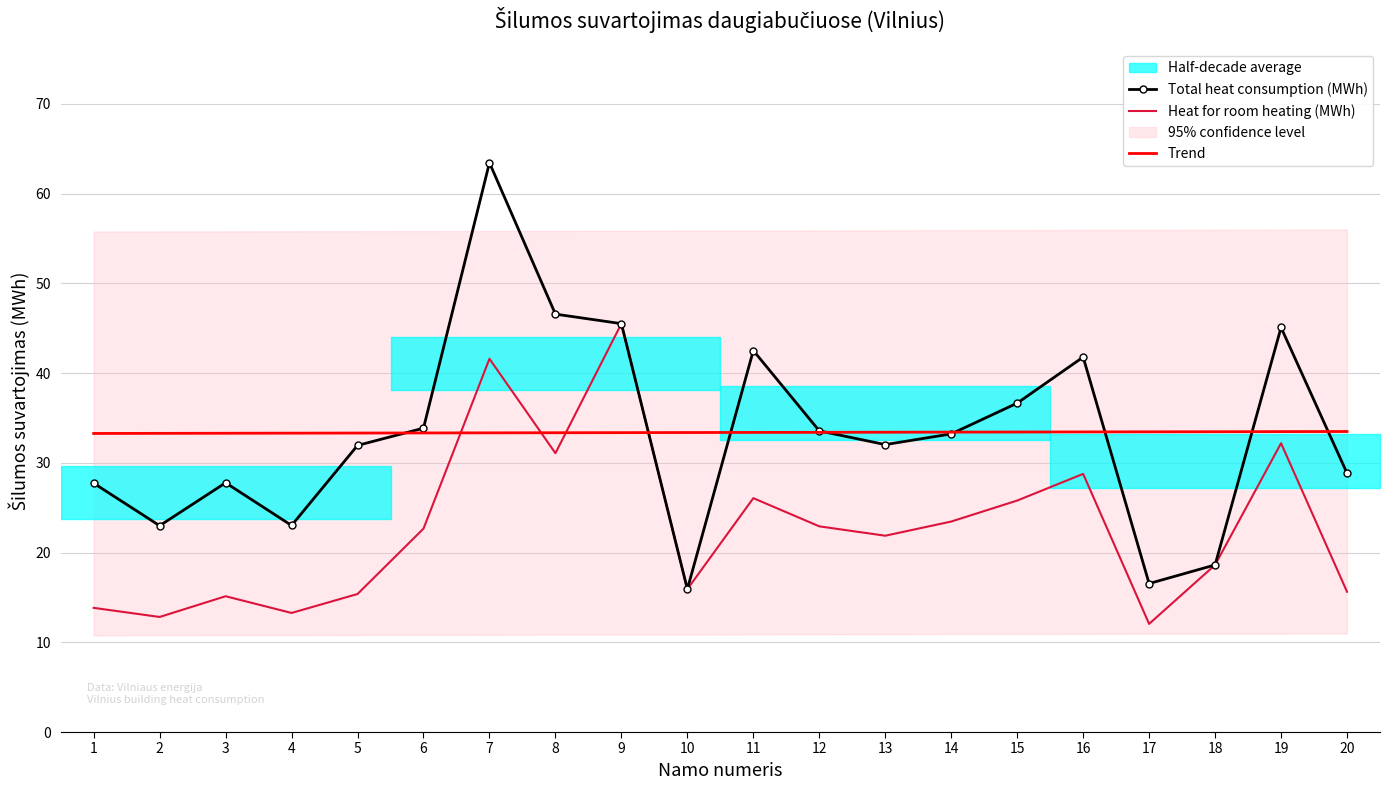

Between which two adjacent categories do Trend and Heat for room heating (MWh) first intersect?

6 and 7